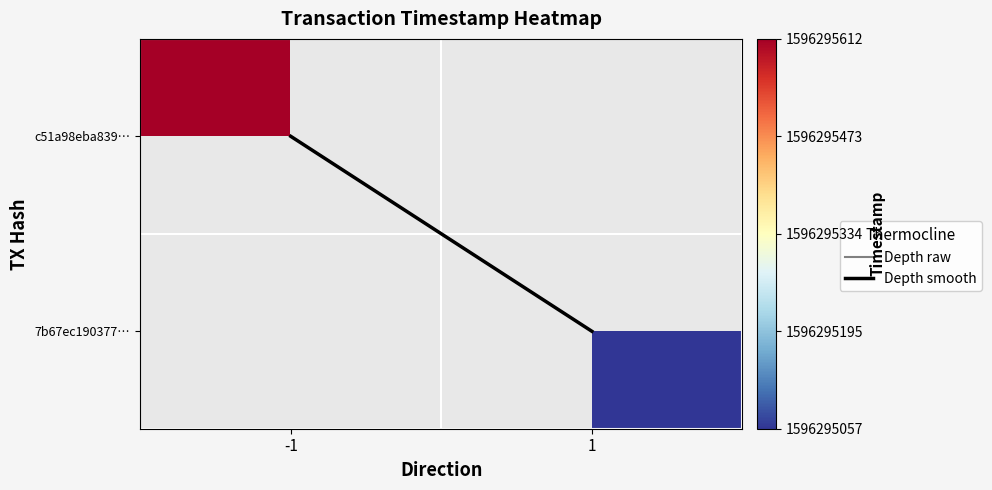

True or false: c51a98eba839c03f230448da0e38083b984fdbb has a value of 336125389 at time_stamp.

False